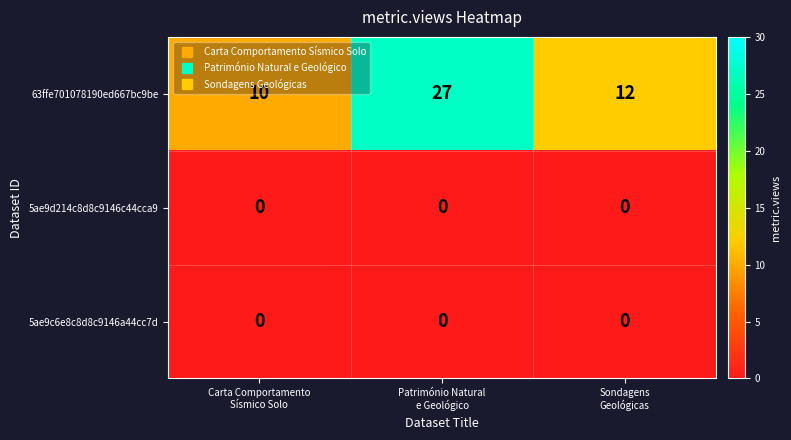

What is the difference between the maximum and second lowest values in the 63ffe701078190ed667bc9be series?

15